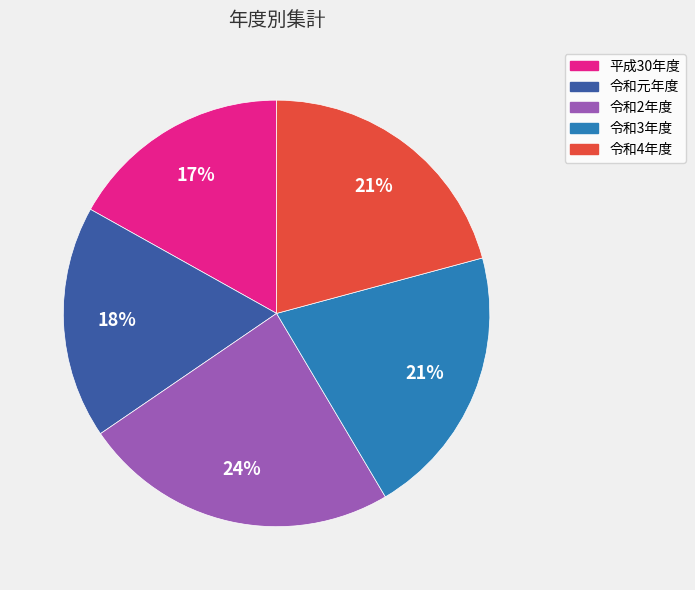

To the nearest percent, what is the average slice percentage?

20%